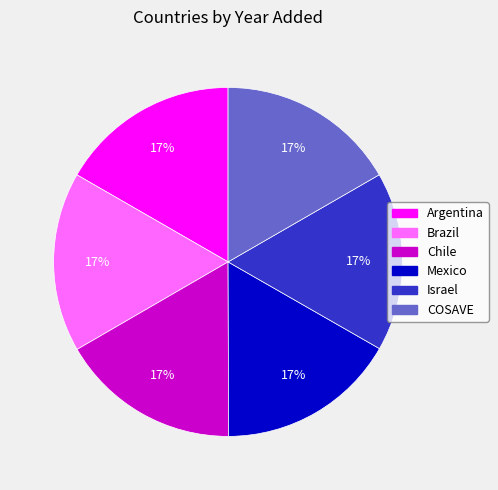

The COSAVE slice represents 7% of the pie. True or false?

False